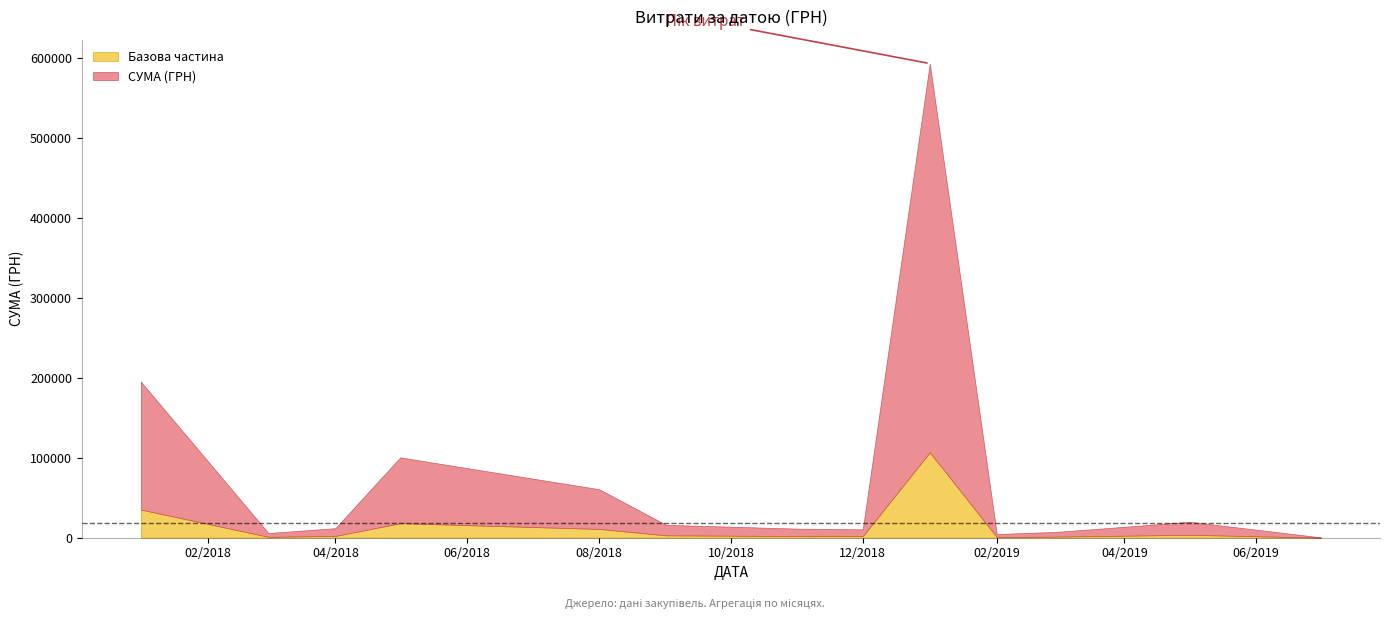

Approximately how many times larger is the value at 12 compared to 35?

1.7